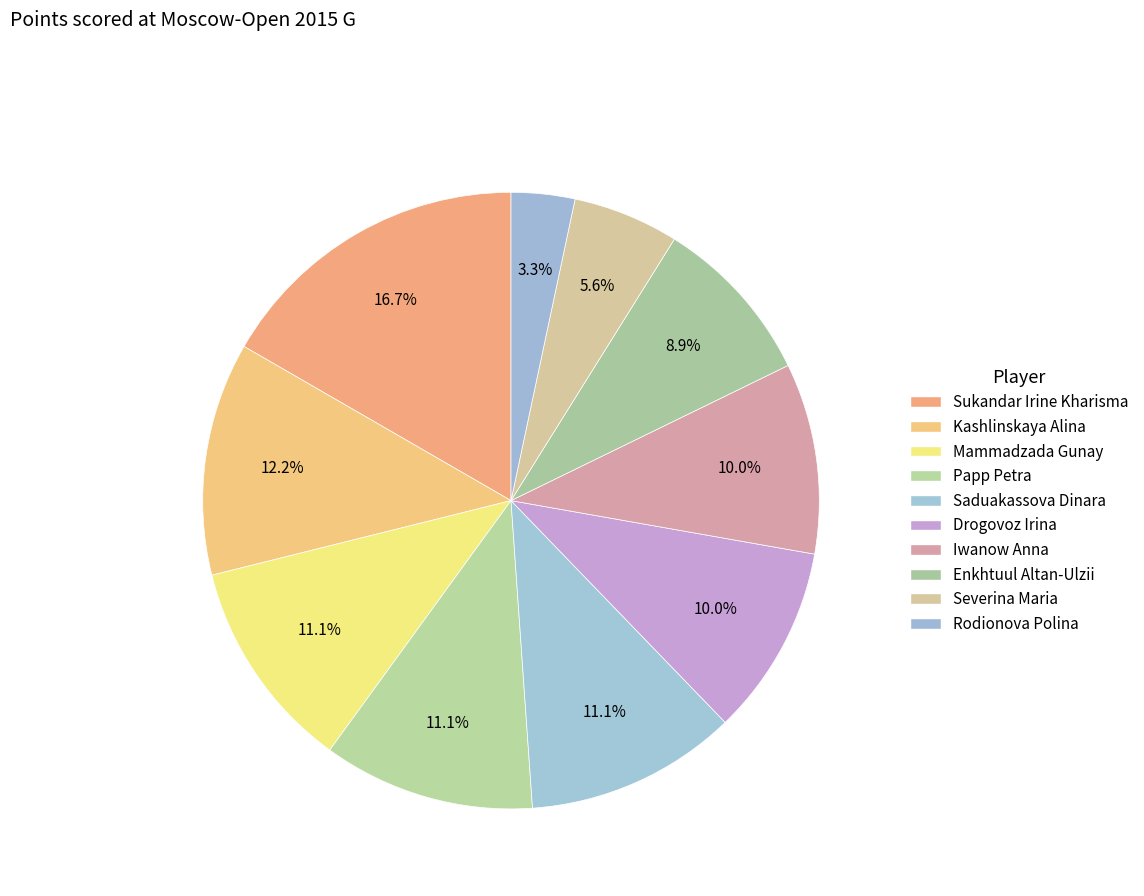

Count the number of slices in the pie.

10